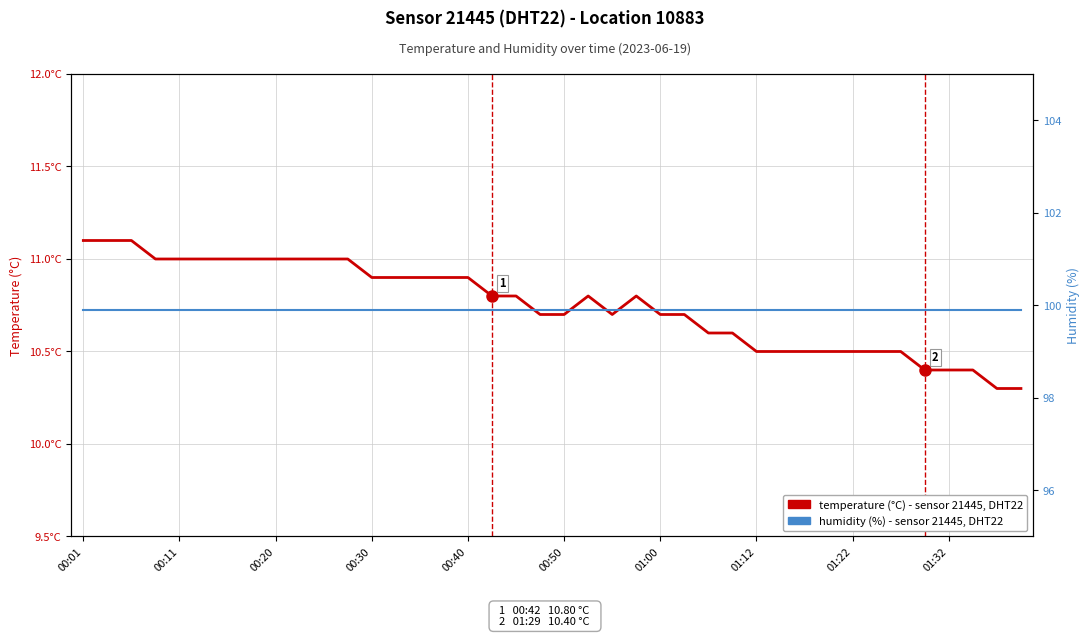

How many lines are shown in the chart?

2